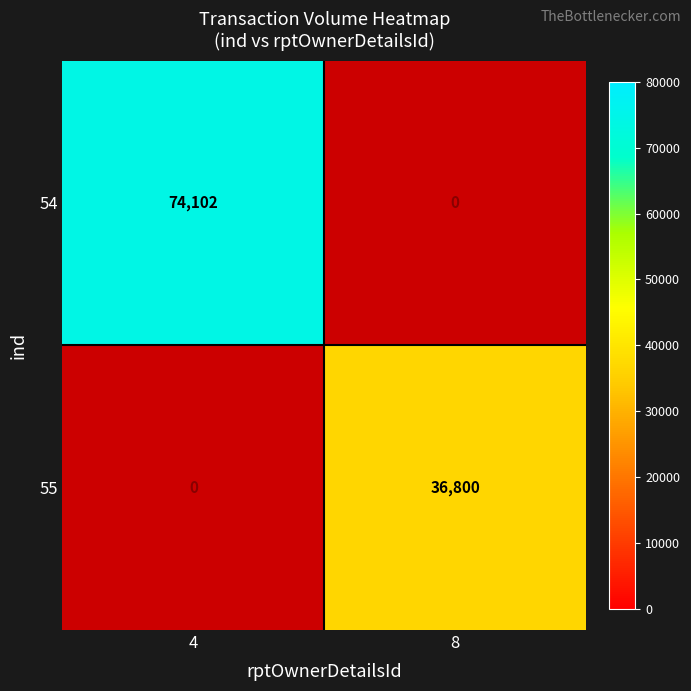

The 55 series shows 22388 at 8. True or false?

False